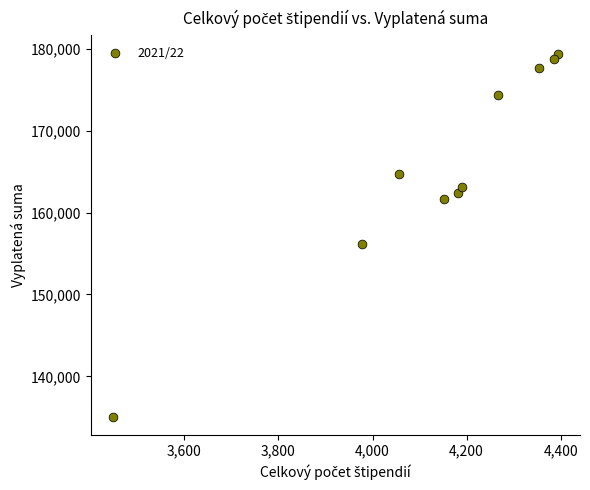

What is the average X value?

4141.0